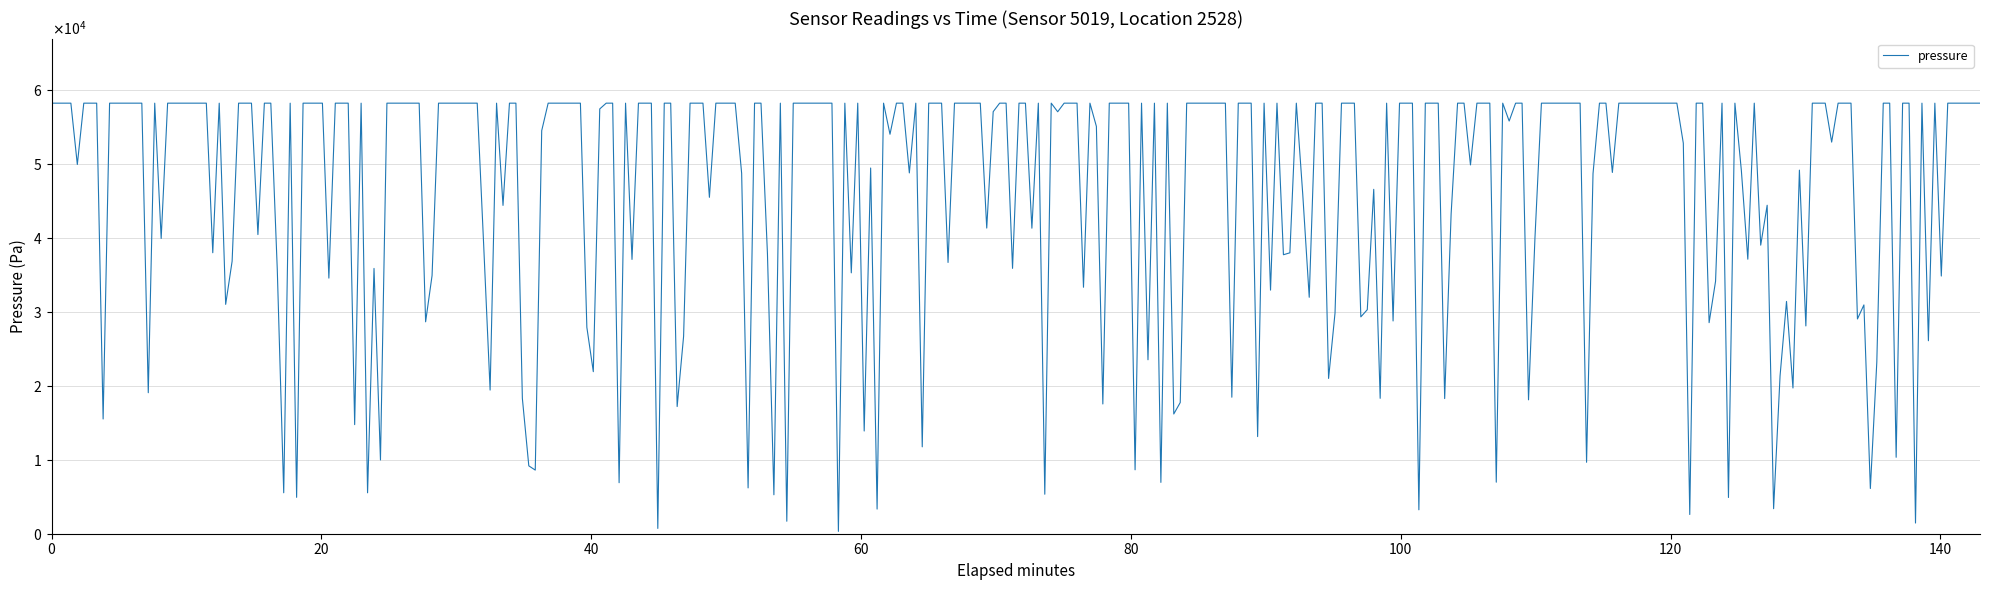

Is this an area chart (filled region under the line)?

No